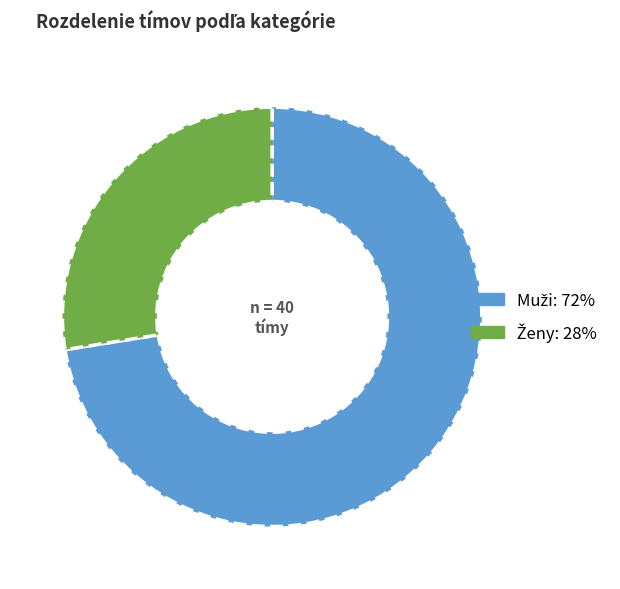

Is there any slice that represents more than half of the pie?

Yes